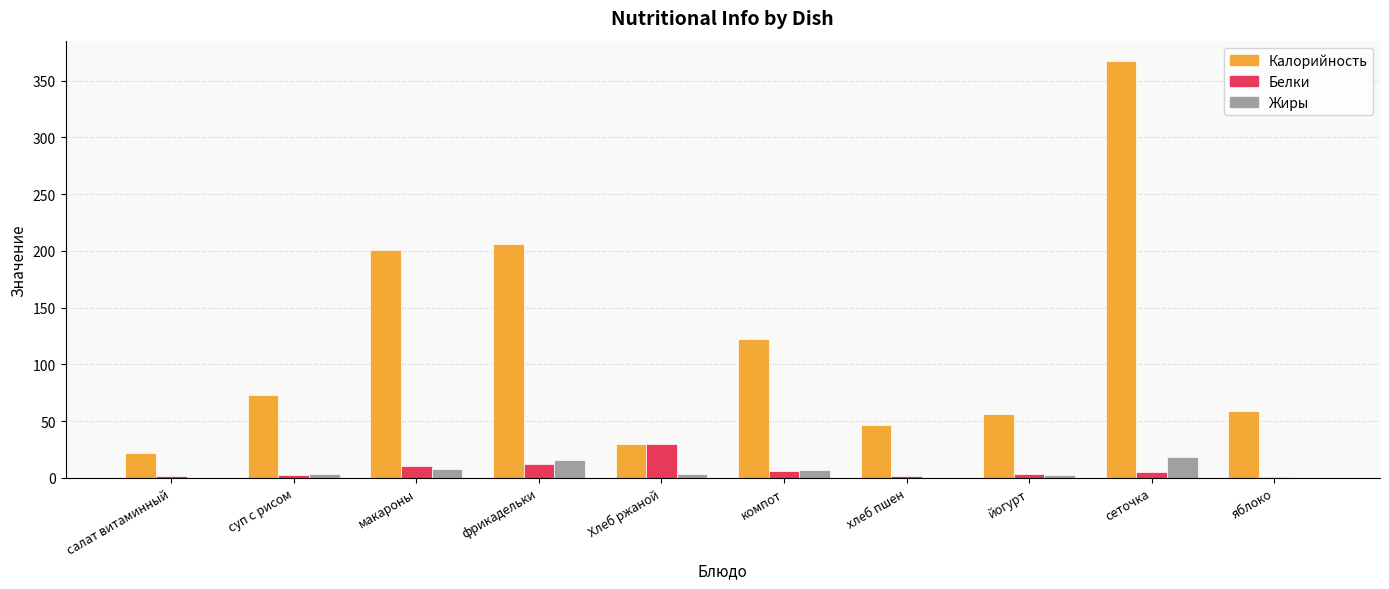

Which series has the widest spread of values?

Калорийность